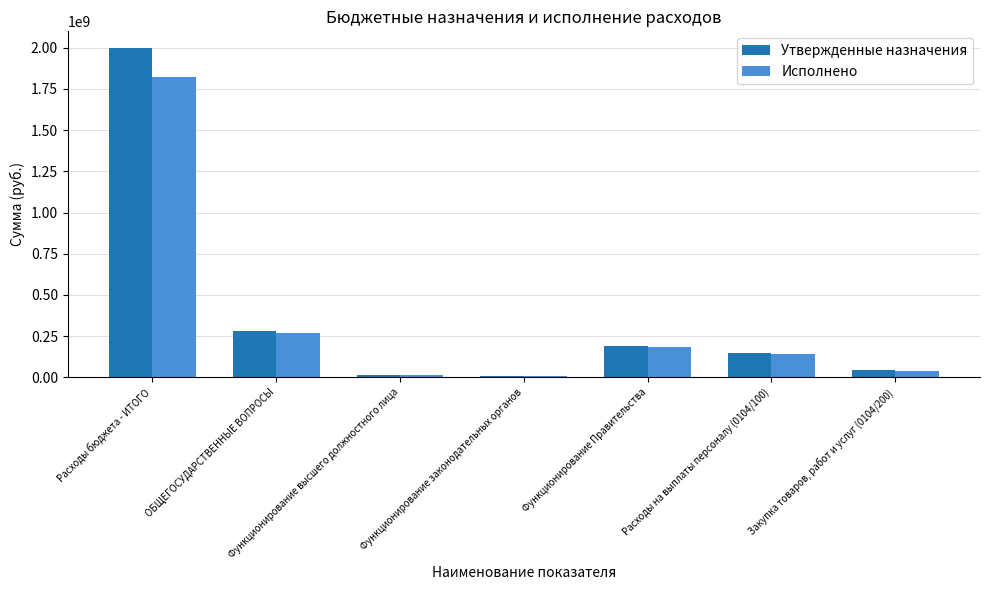

Is the value of Исполнено at ОБЩЕГОСУДАРСТВЕННЫЕ ВОПРОСЫ greater than the value of Утвержденные назначения at Функционирование Правительства?

Yes